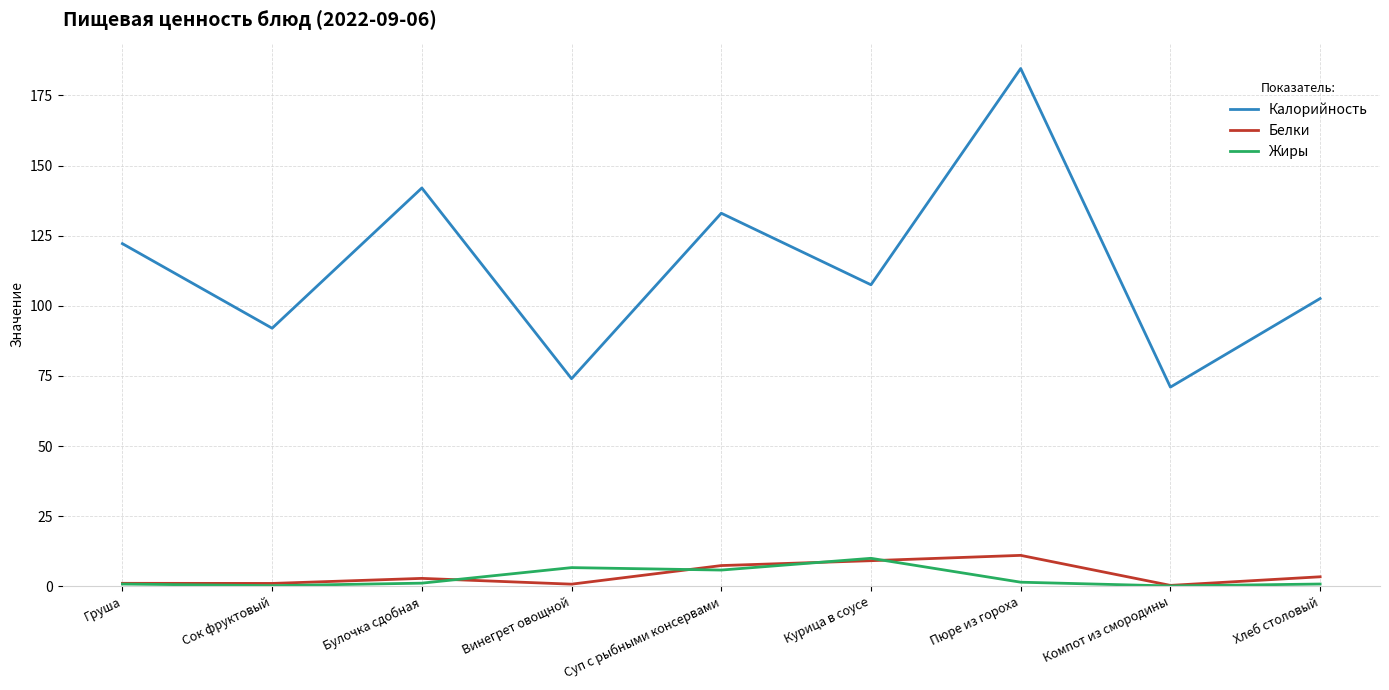

Which series changed the most between Булочка сдобная and Винегрет овощной?

Калорийность